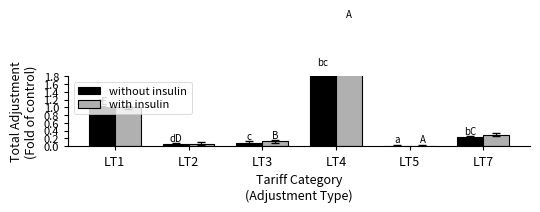

What is the difference between the maximum and minimum values in the without insulin series?

2.0